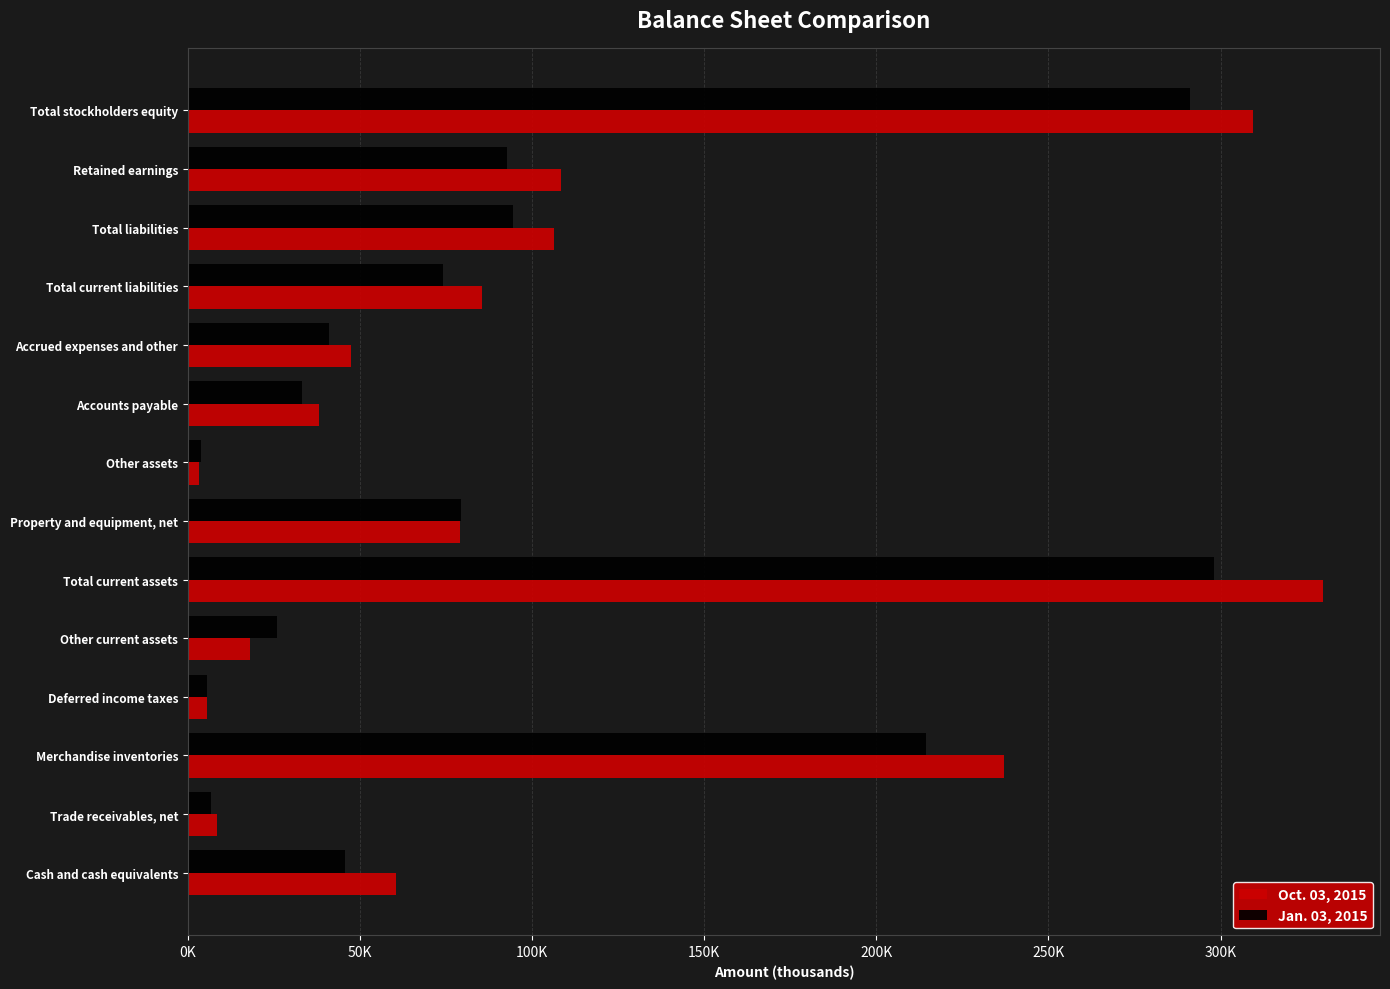

What are all the series names shown in the legend?

Oct. 03, 2015, Jan. 03, 2015